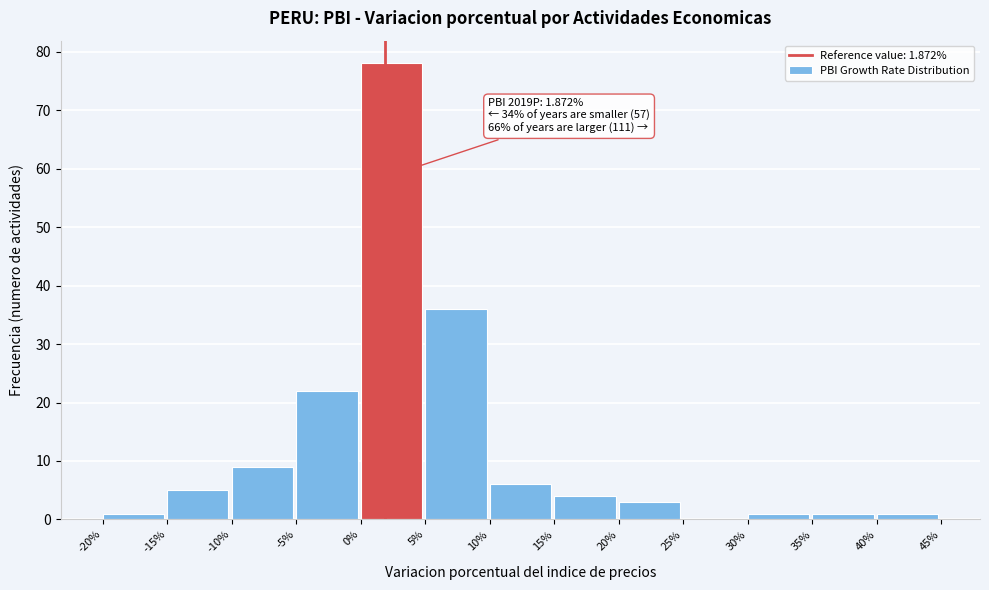

Over which range of the x-axis is the bar tallest?

0% to 5%